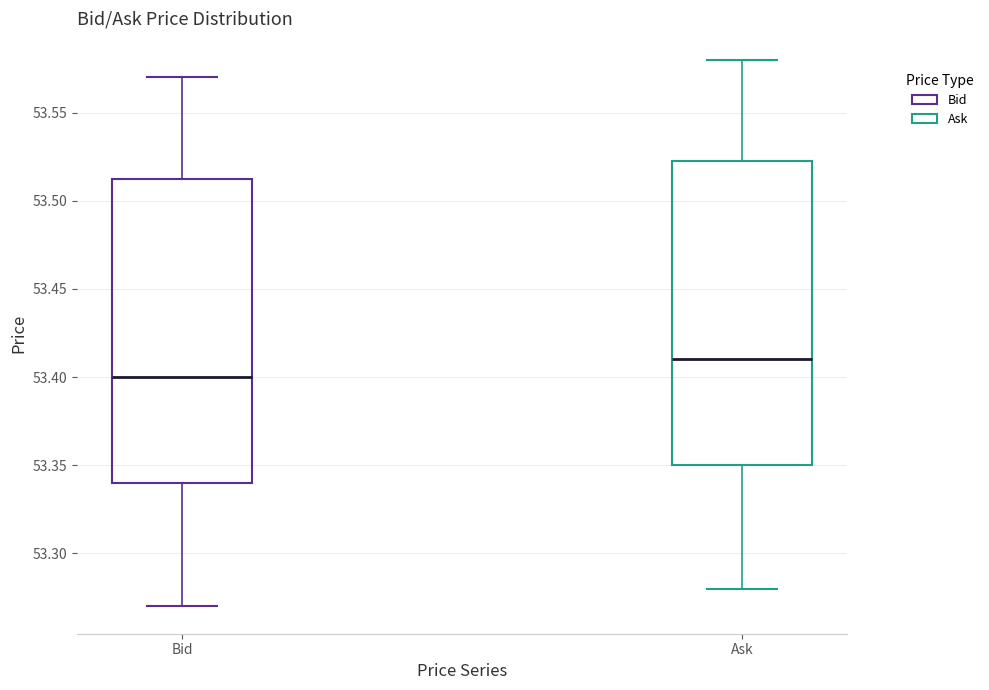

Reading left to right, read every box against the y-axis: the position of its median line, the range the box covers, and the ends of its whiskers. The values are not printed on the chart, so give them approximately, as read against the axis.

Bid: median 53.400, box 53.340 to 53.515, whiskers 53.270 to 53.570
Ask: median 53.410, box 53.350 to 53.525, whiskers 53.280 to 53.580